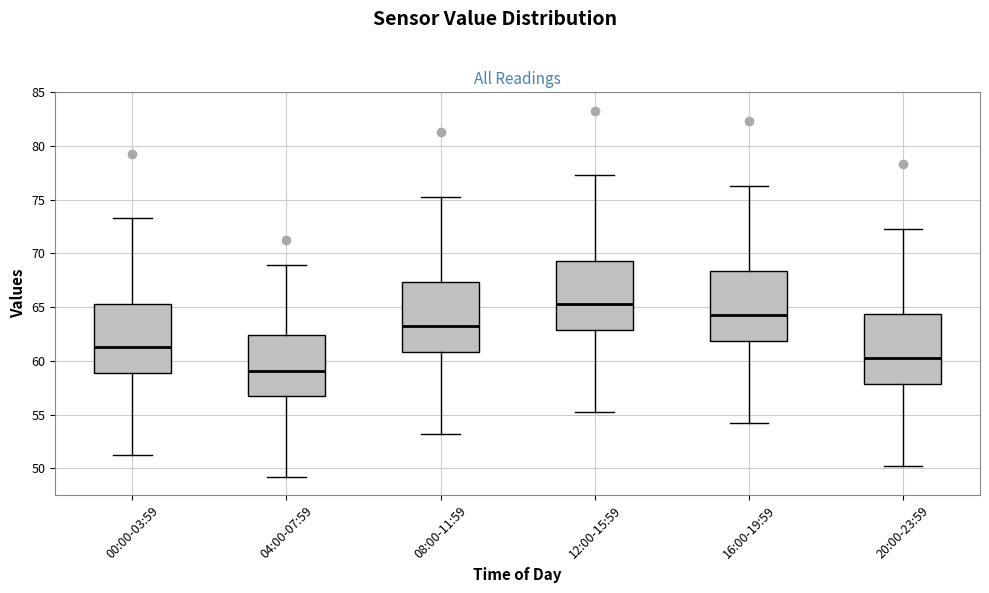

Where does the median line of the box for 00:00-03:59 sit on the y-axis? The values are not printed on the chart, so give them approximately, as read against the axis.

61.5